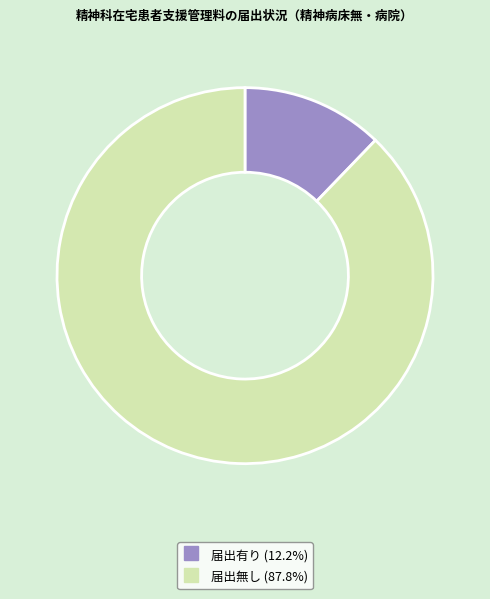

Is there any slice that represents more than half of the pie?

Yes